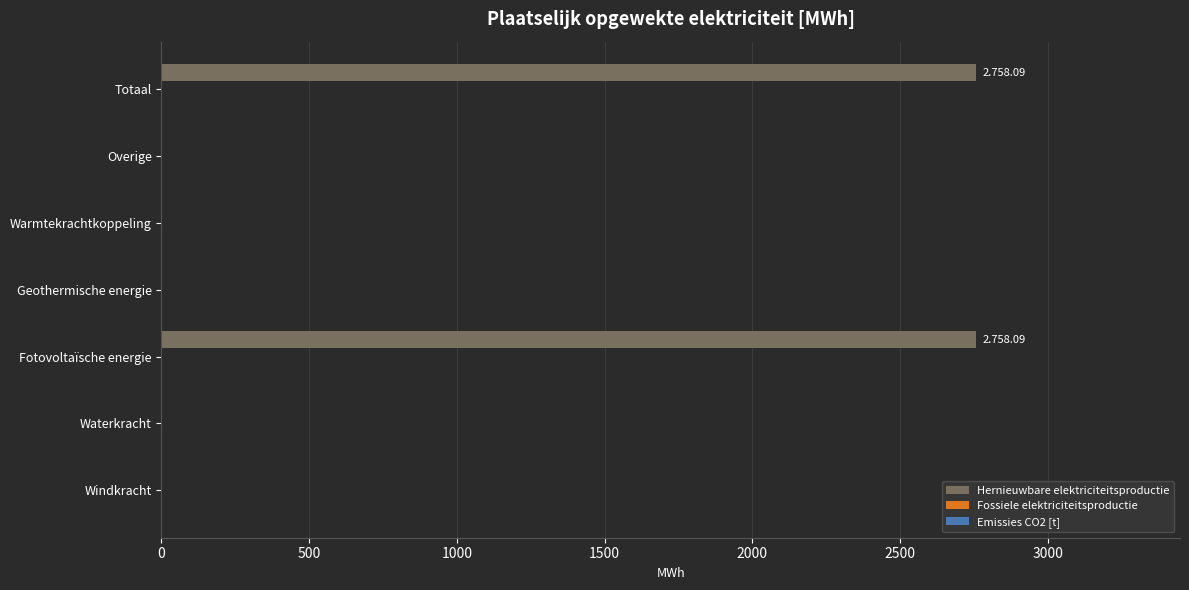

What is the change in value from Fotovoltaïsche energie to Overige?

-2758.1